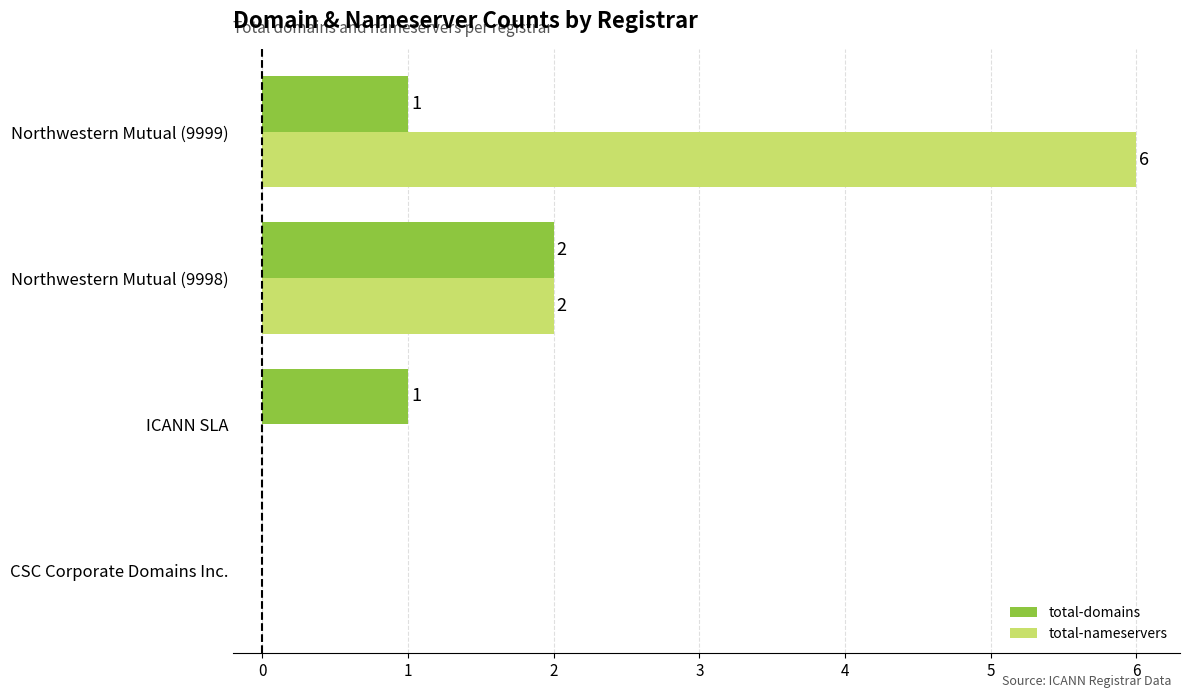

Which series has the largest total across all categories?

total-nameservers